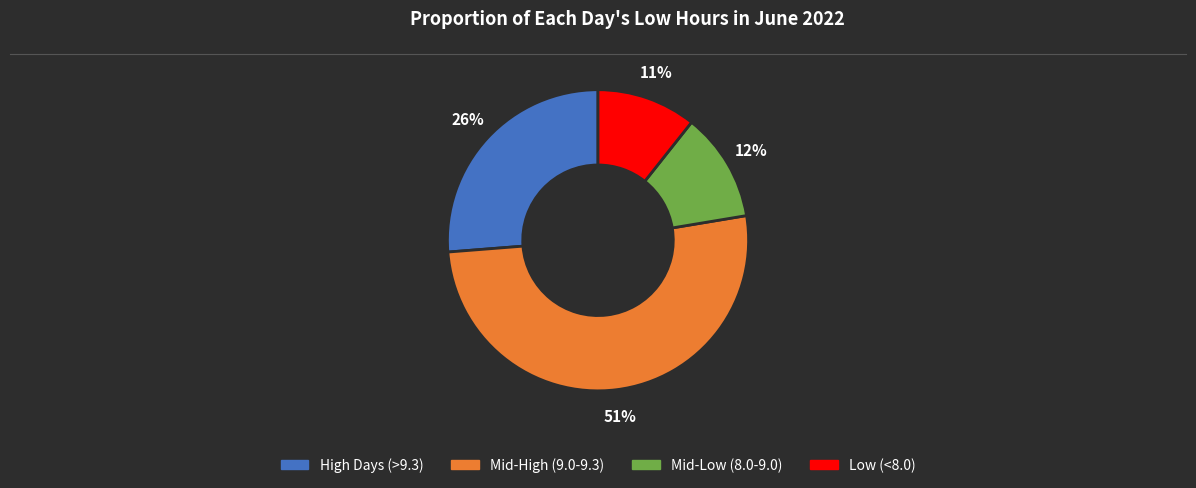

Does any single category account for the majority?

Yes